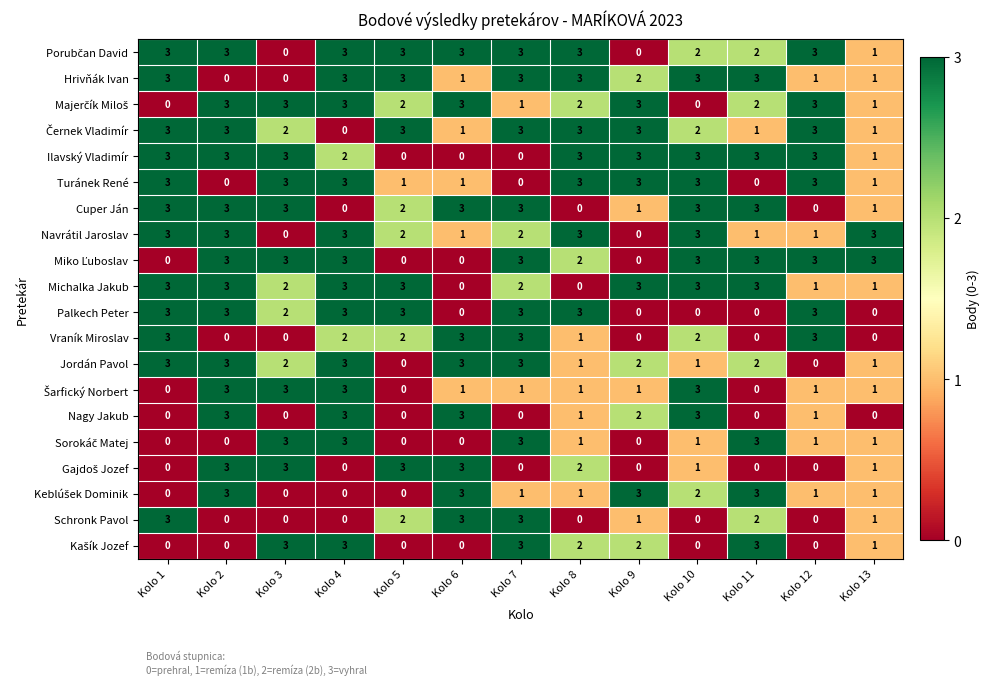

What is the sum of all Navrátil Jaroslav values?

25